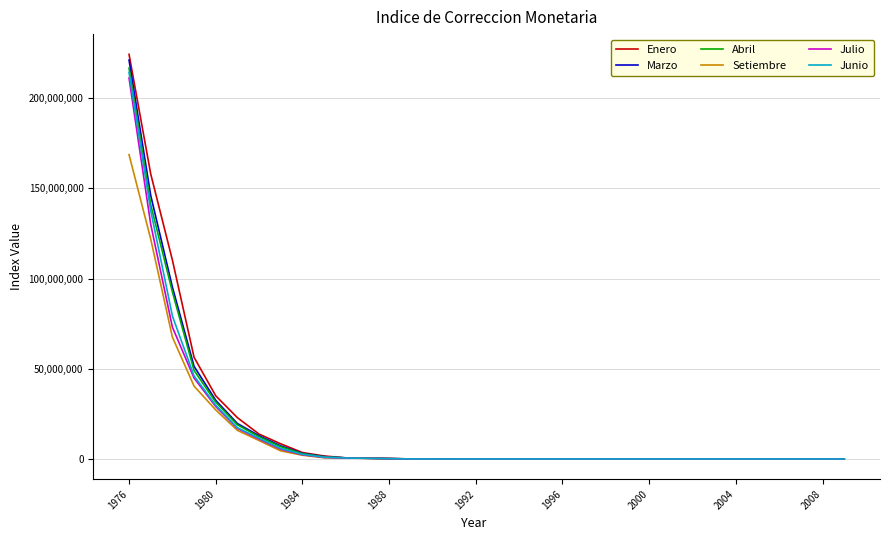

Which series has the widest spread of values?

Enero